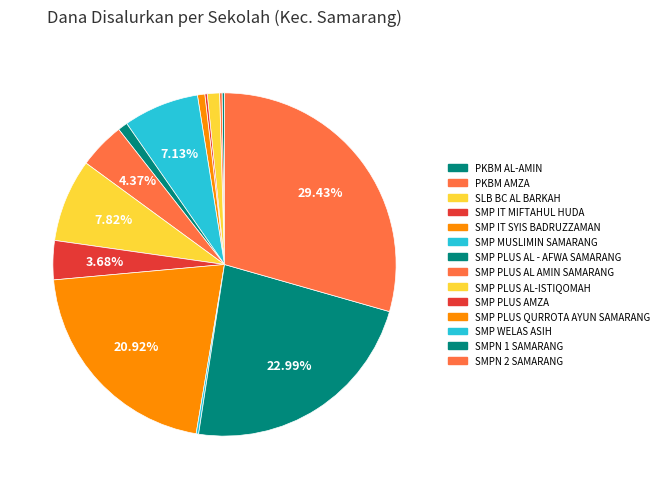

What is the ratio of the value at SMPN 1 SAMARANG to the value at SMP WELAS ASIH?

100.0